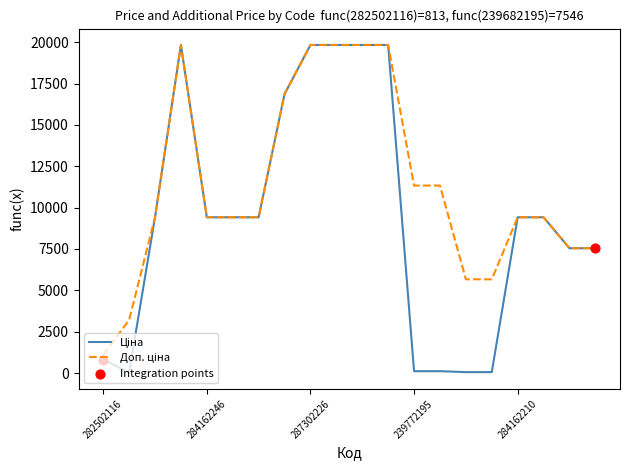

What is the greatest value displayed?

19831.1